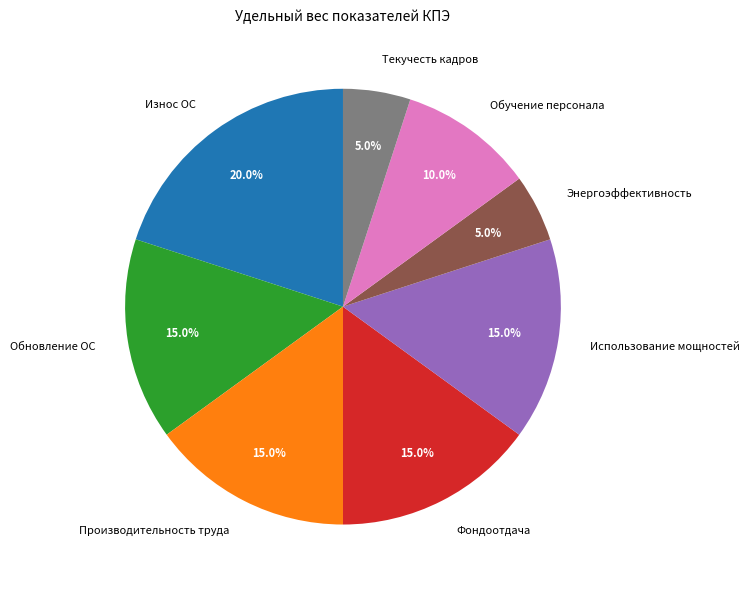

How much of the chart is everything except Энергоэффективность?

95.0%